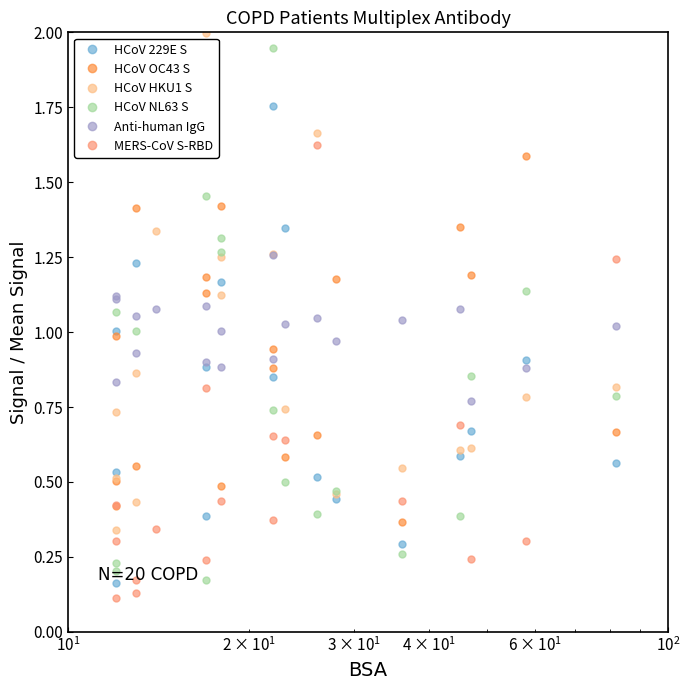

Is it true that Anti-human IgG equals 1.3 at 18?

False